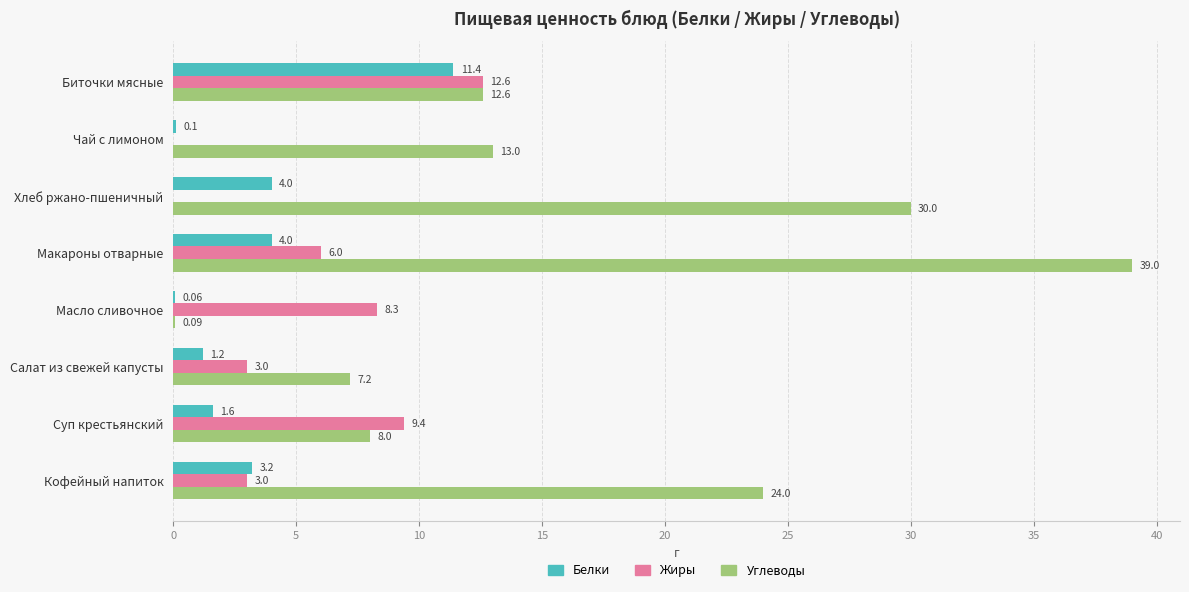

Which category has the highest value in the Углеводы series?

Макароны отварные